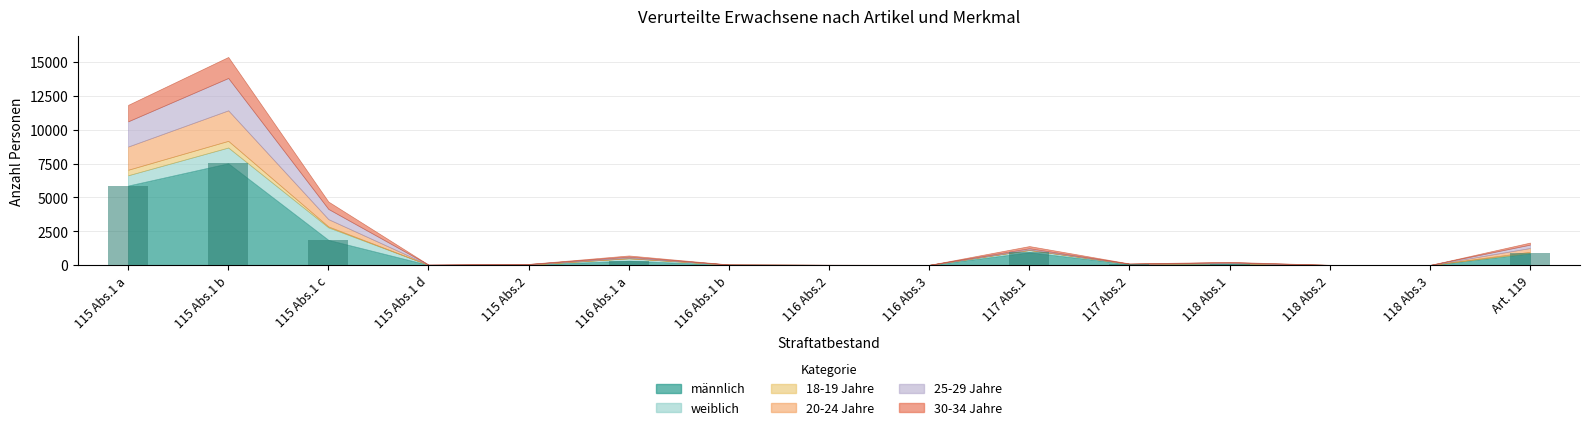

Is it true that the value at Art. 119 is 363?

False